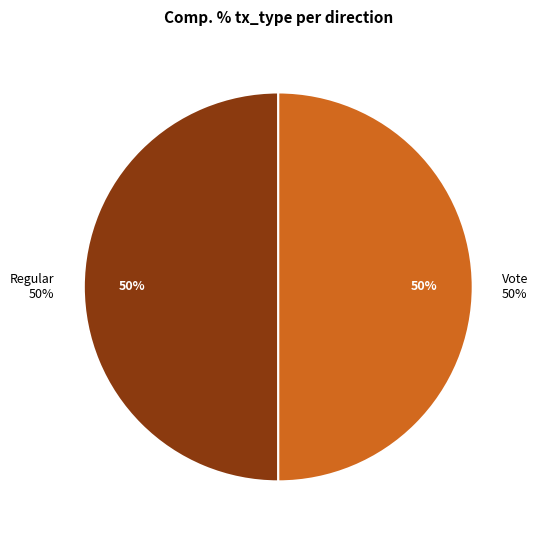

To the nearest percent, what percentage of the pie is Vote?

50%